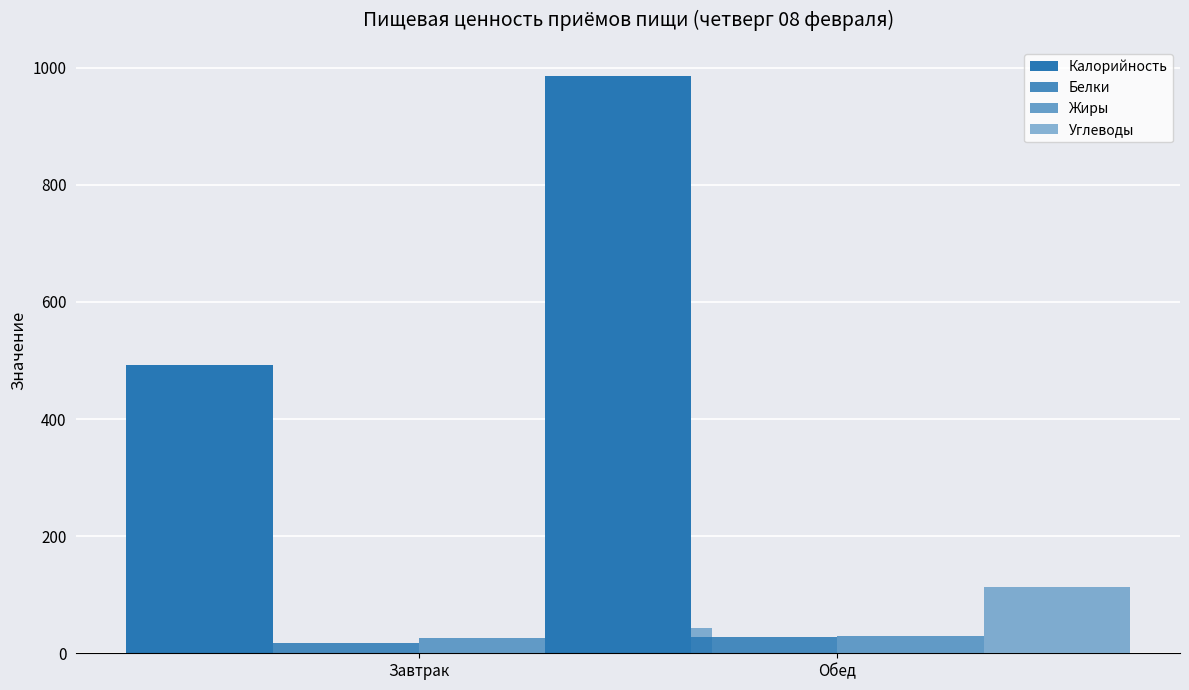

At which label does Углеводы first exceed 112?

Обед